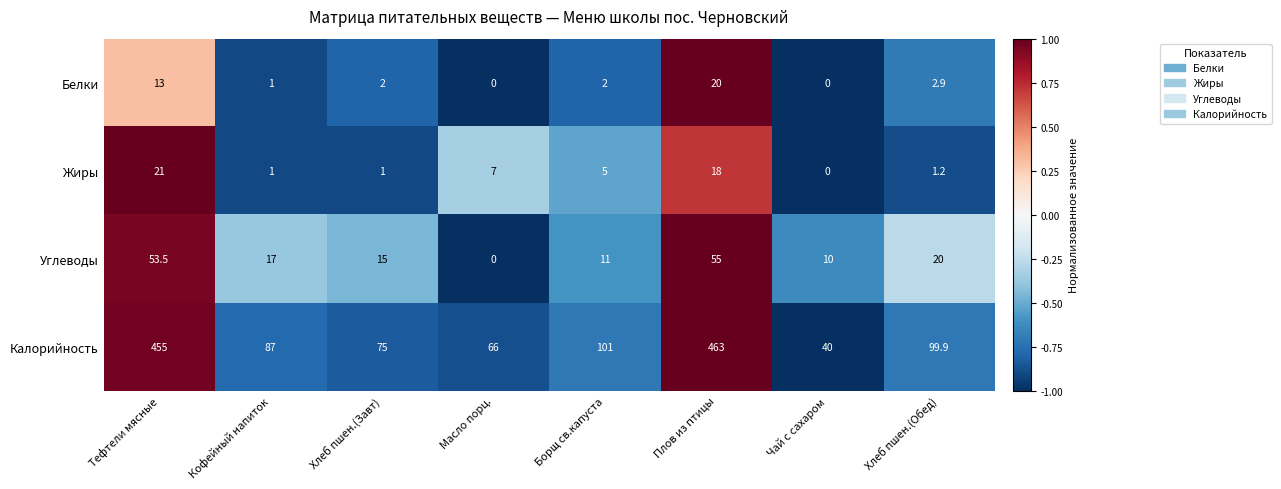

True or false: Жиры has a value of 12.9 at Чай с сахаром.

False